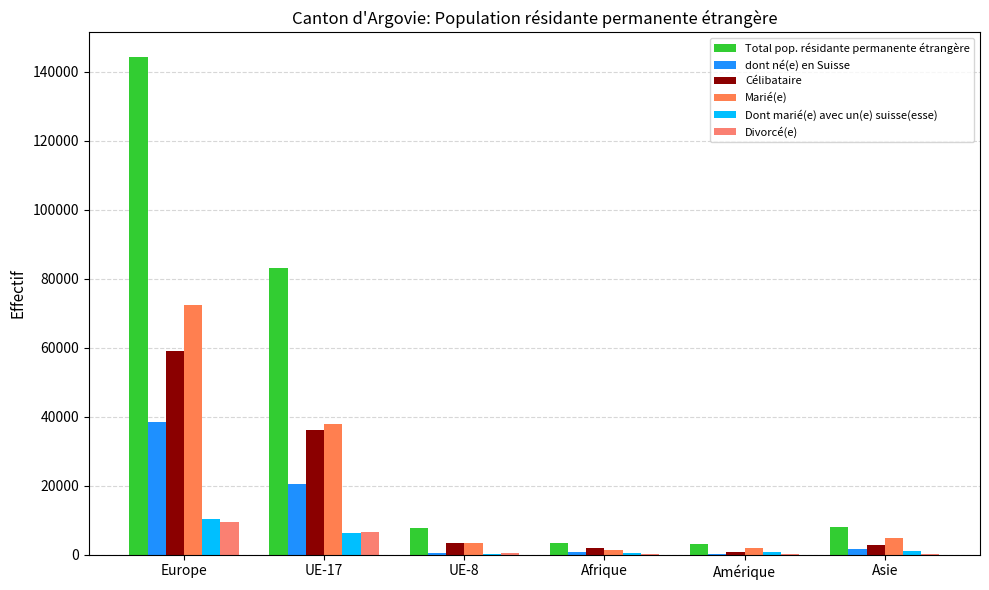

Is it true that dont né(e) en Suisse equals 61490 at Europe?

False